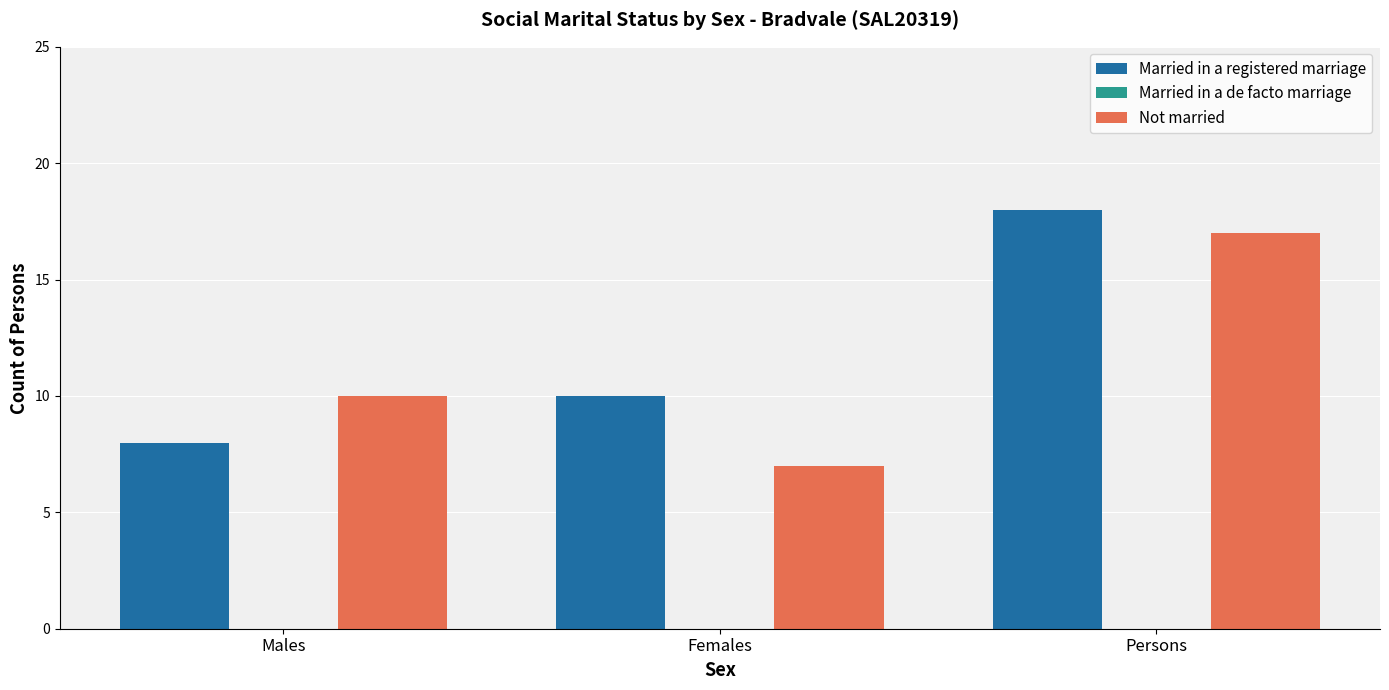

Between Females and Persons, which series saw the biggest shift?

Not married